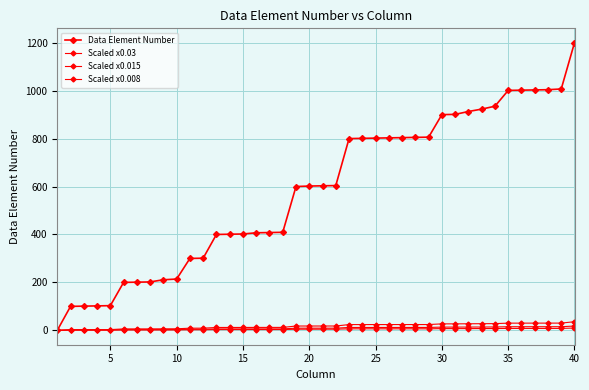

What is the maximum value for Scaled x0.03?

36.0